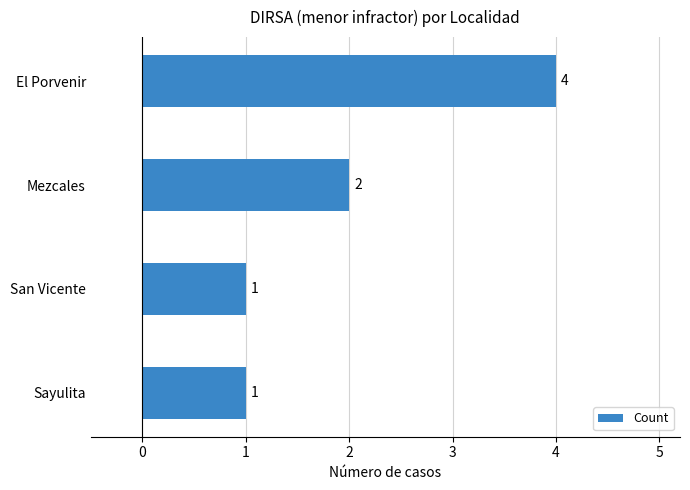

What value does the data have at El Porvenir?

4